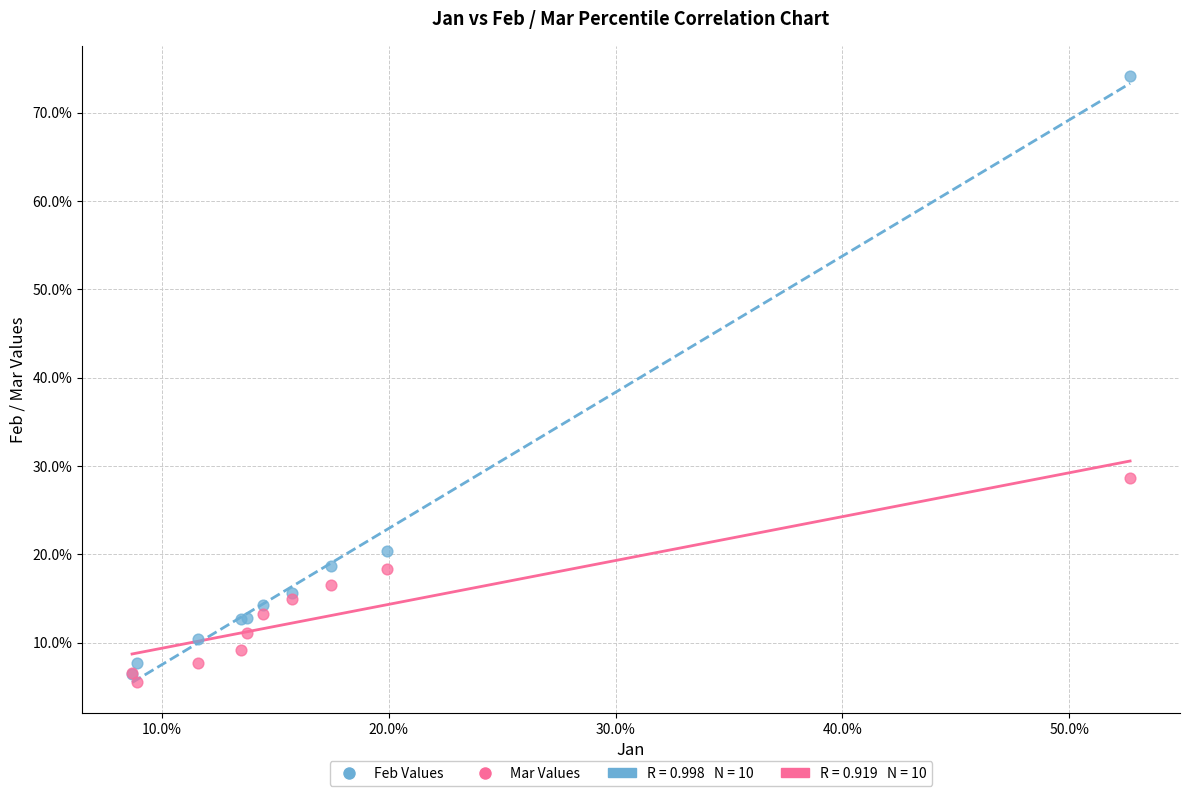

Which series reaches the minimum Y coordinate?

Mar Values